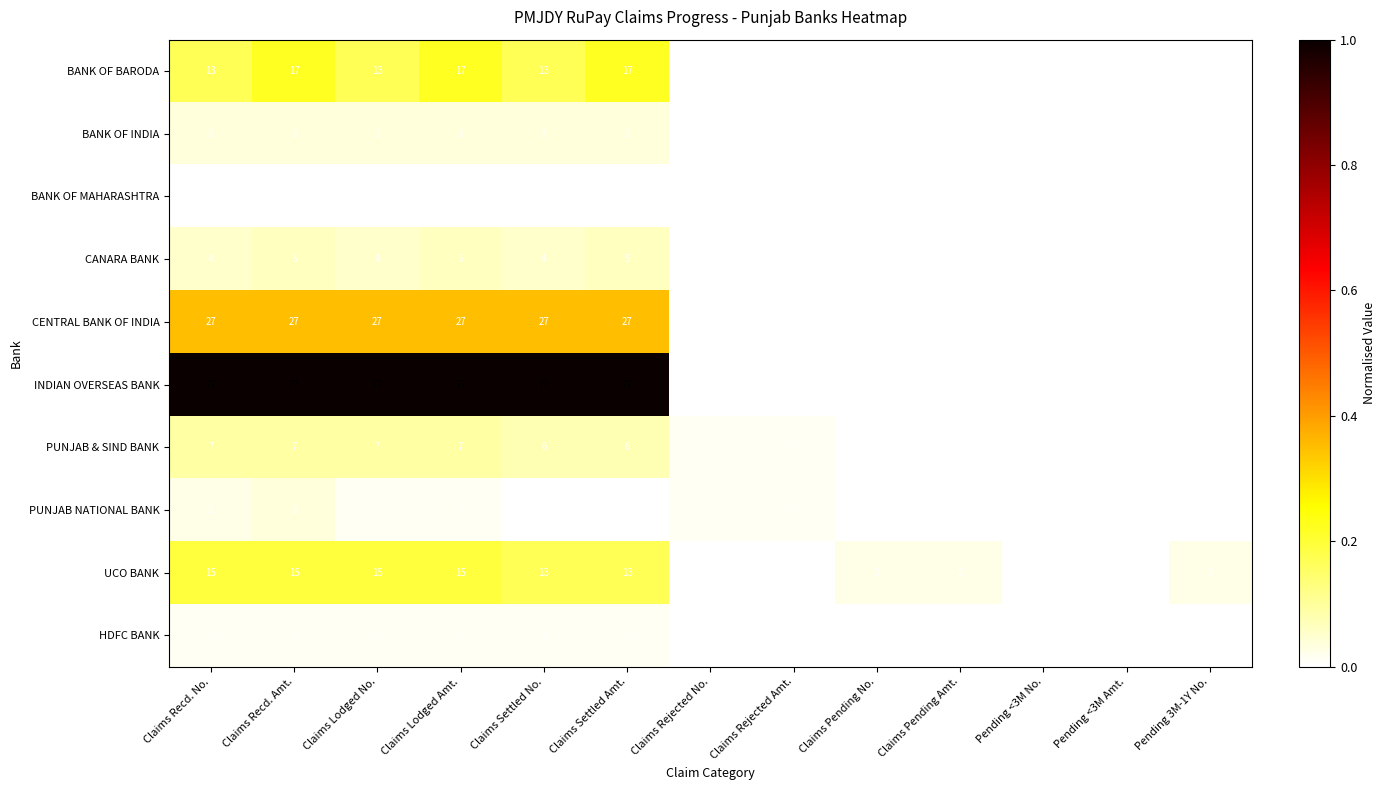

What is the greatest value displayed?

77